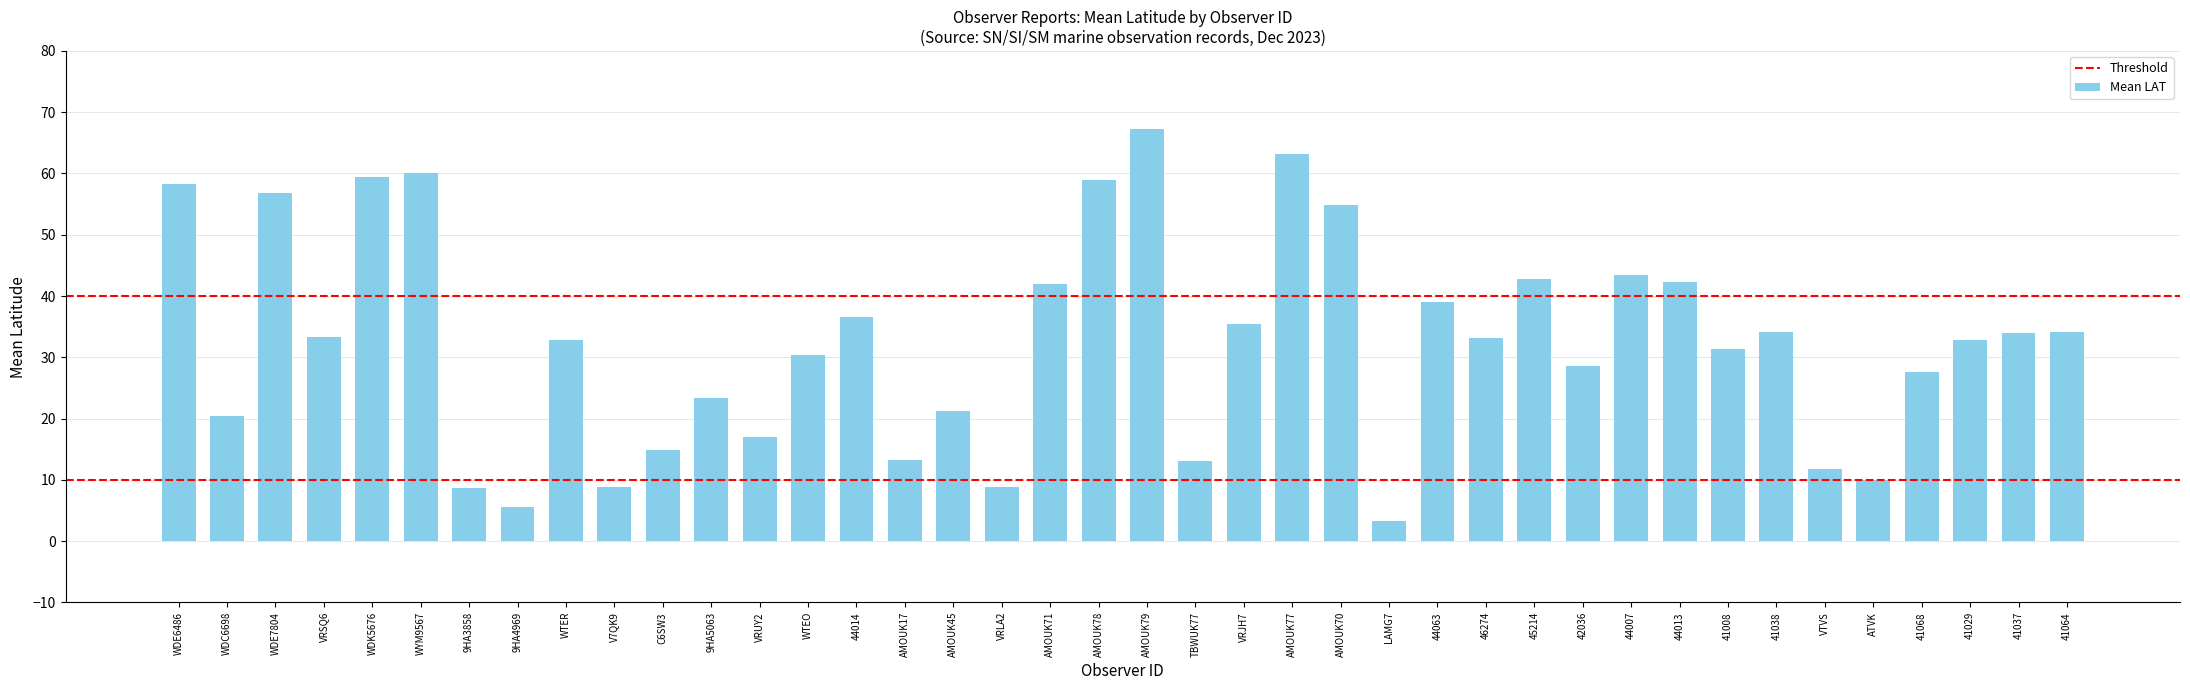

Is it true that the value at WDE6486 is 58.3?

True